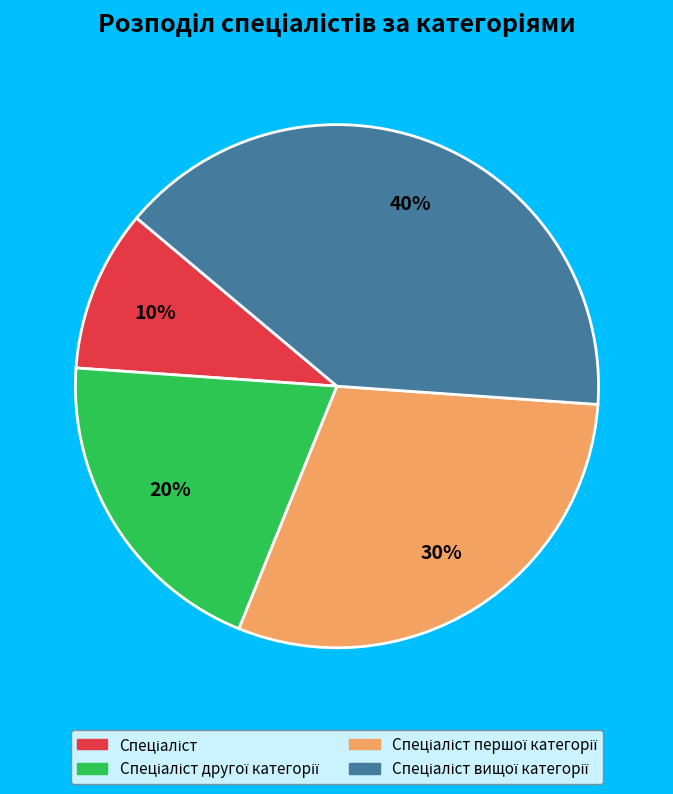

Does any single category account for the majority?

No